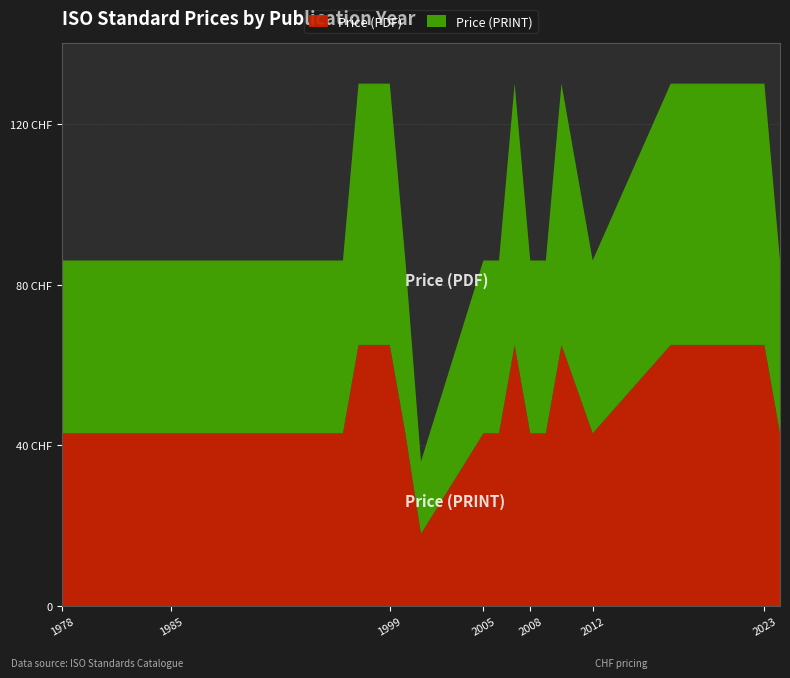

Reading left to right, extract all data points from this chart.

Price (PDF): 43	43	43	43	43	65	65	43	18	43	43	65	43	43	65	43	65	65	65	43
Price (PRINT): 43	43	43	43	43	65	65	43	18	43	43	65	43	43	65	43	65	65	65	43